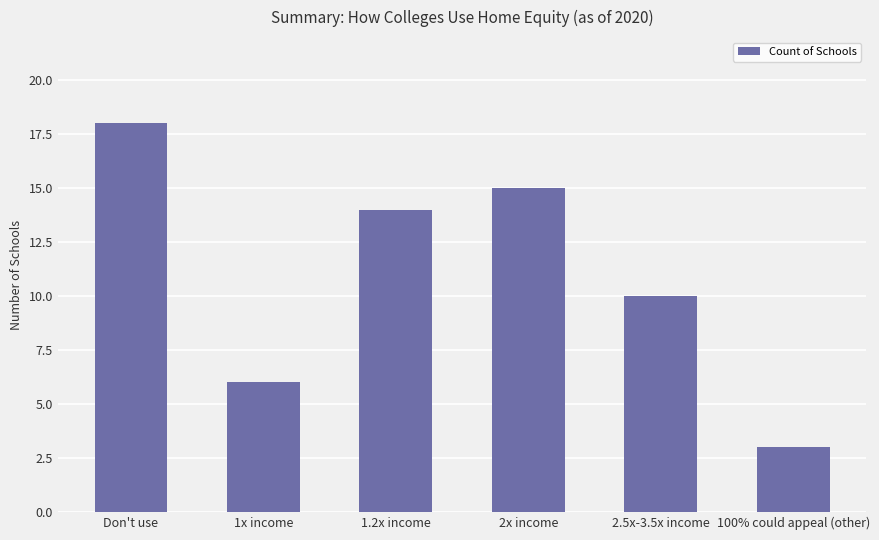

Where does the data first go above 14?

Don't use